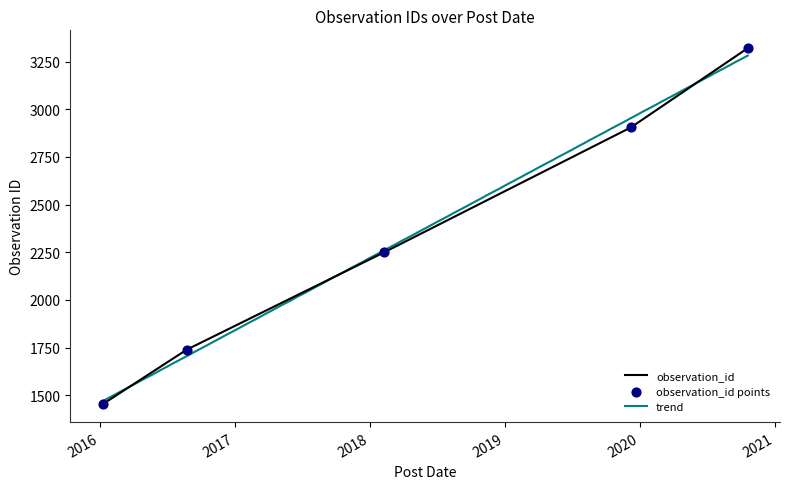

What is the change in value from 2016-01-09 to 2019-12-08?

+1453